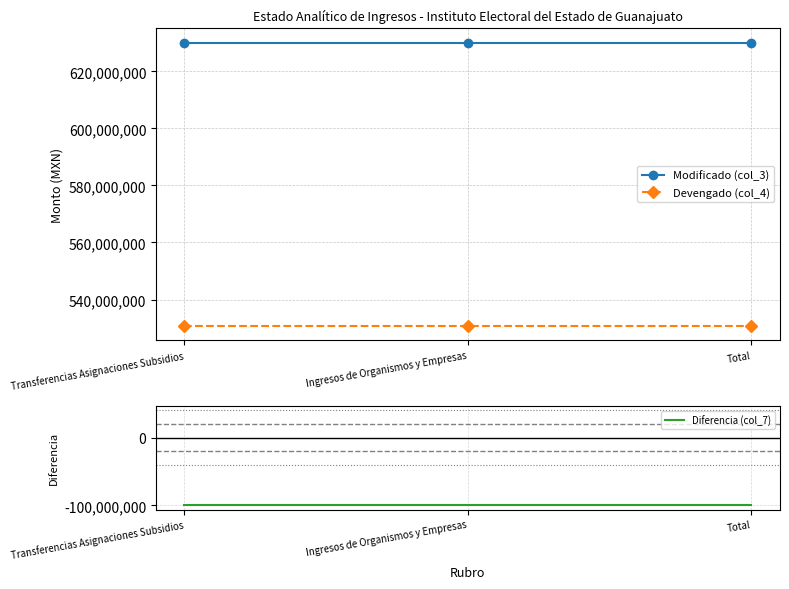

Where is Devengado (col_4) nearest to the value 530800550?

Transferencias Asignaciones Subsidios